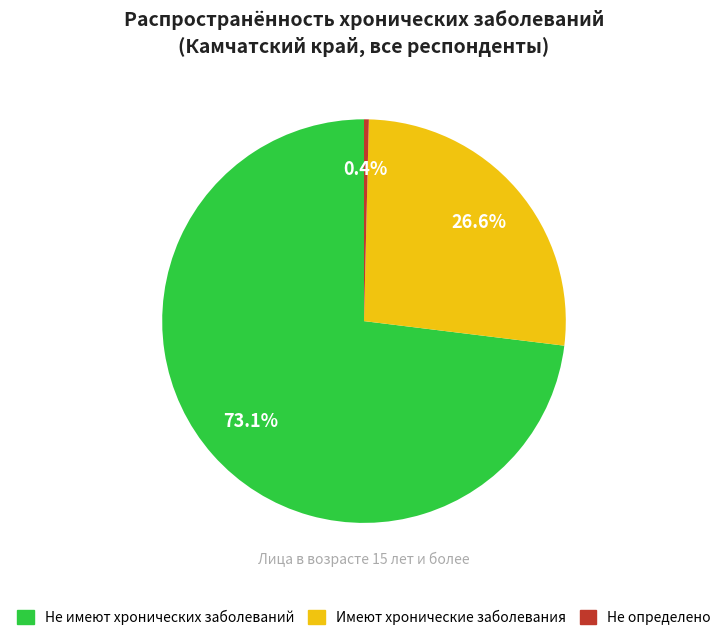

Is there any slice that represents more than half of the pie?

Yes